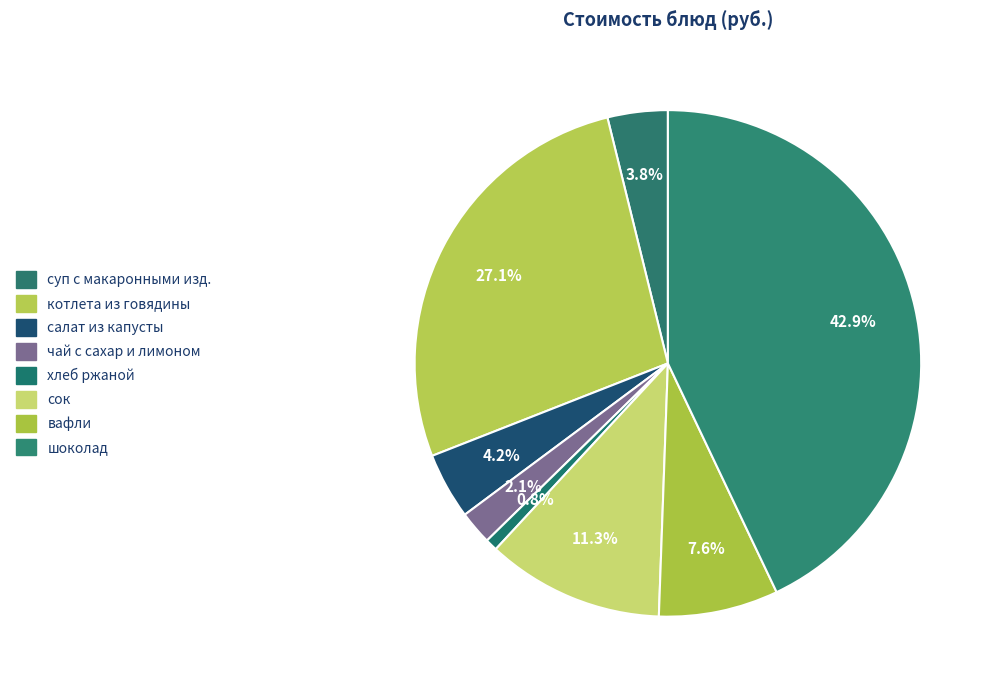

What is the ratio of the value at вафли to the value at котлета из говядины?

0.3